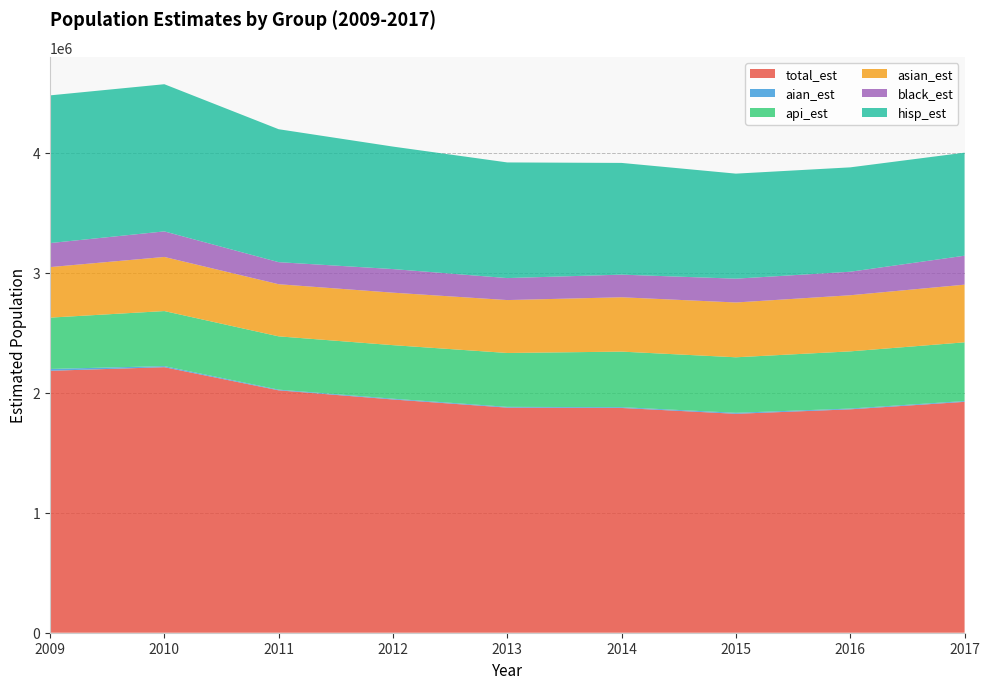

Reading left to right, what are all the values shown in this chart?

total_est: 2181929	2211907	2019068	1942936	1875057	1872283	1823644	1860870	1923298
aian_est: 15283	8909	5771	6445	6334	6675	8137	6589	6564
api_est: 427601	458659	443958	446065	448885	462692	462658	476257	489121
asian_est: 420881	450796	434225	437205	440811	452678	456496	467409	480422
black_est: 200109	212838	183734	196545	183086	188601	198292	195978	241164
hisp_est: 1230316	1226010	1107464	1020285	963354	930573	874973	869451	858306